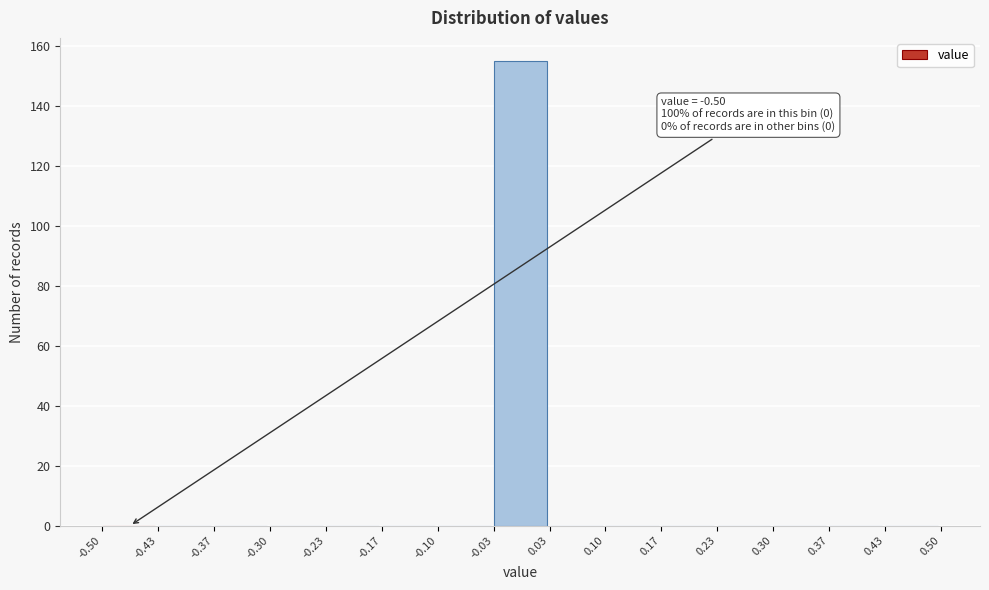

Over which range of the x-axis is the bar tallest?

-0.03 to 0.03